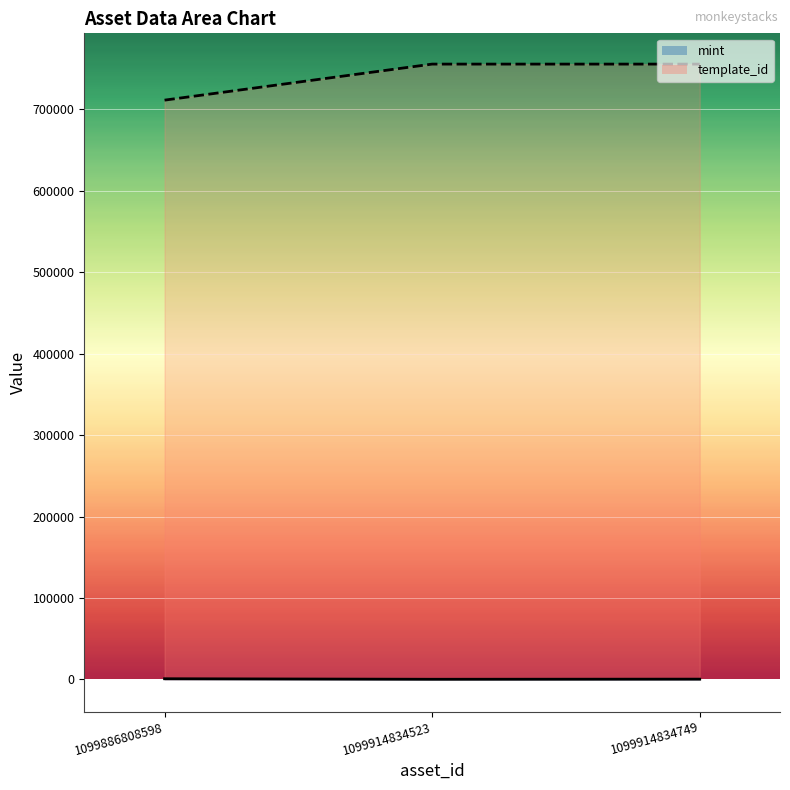

What is the difference between the highest and lowest values at 1099914834523?

755590